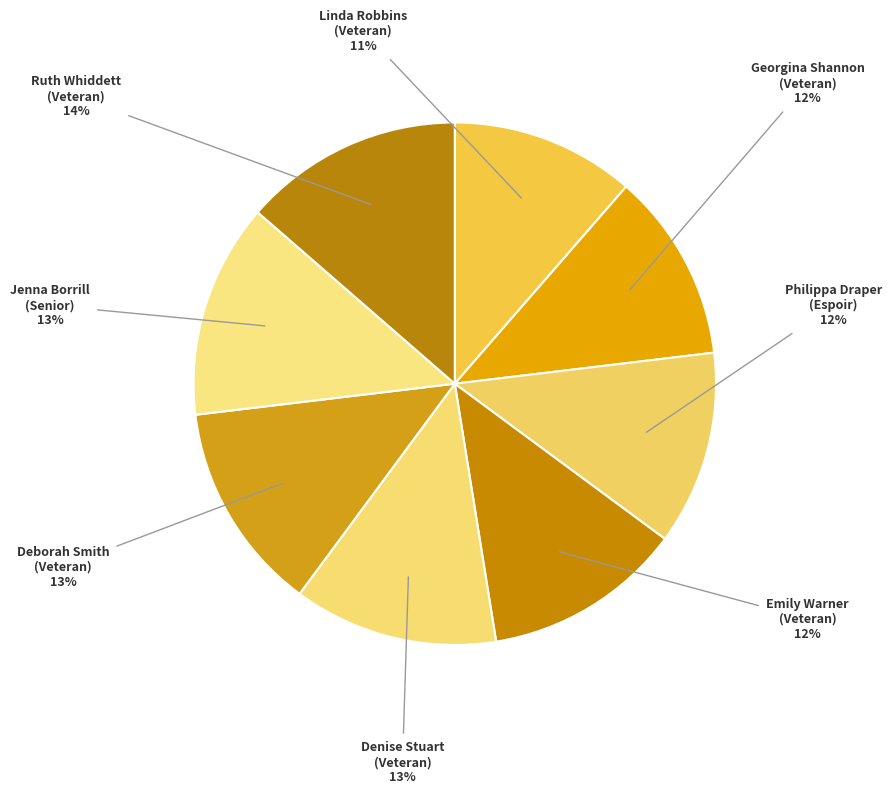

What percentage is the Linda Robbins (Veteran) slice, to the nearest percent?

11%